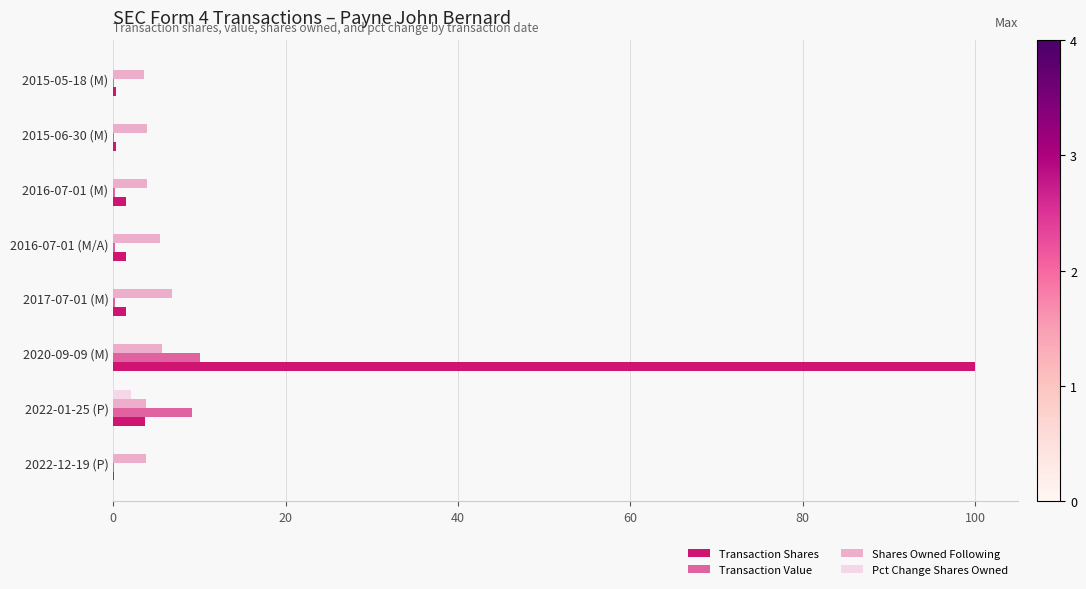

The Transaction Shares series shows 3.7 at 2022-01-25 (P). True or false?

True